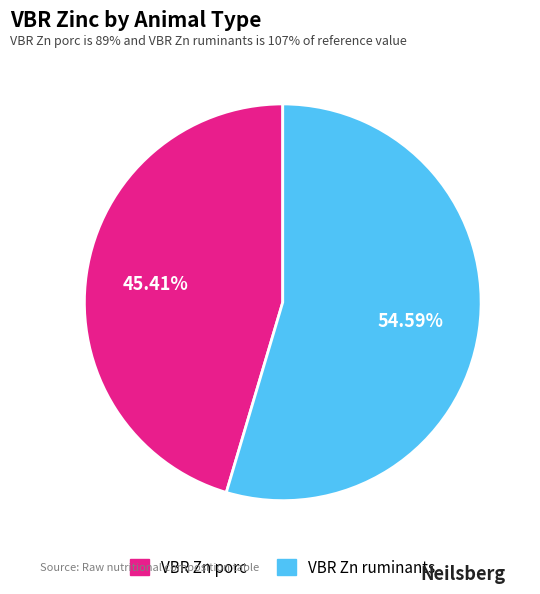

How many segments does this pie chart have?

2